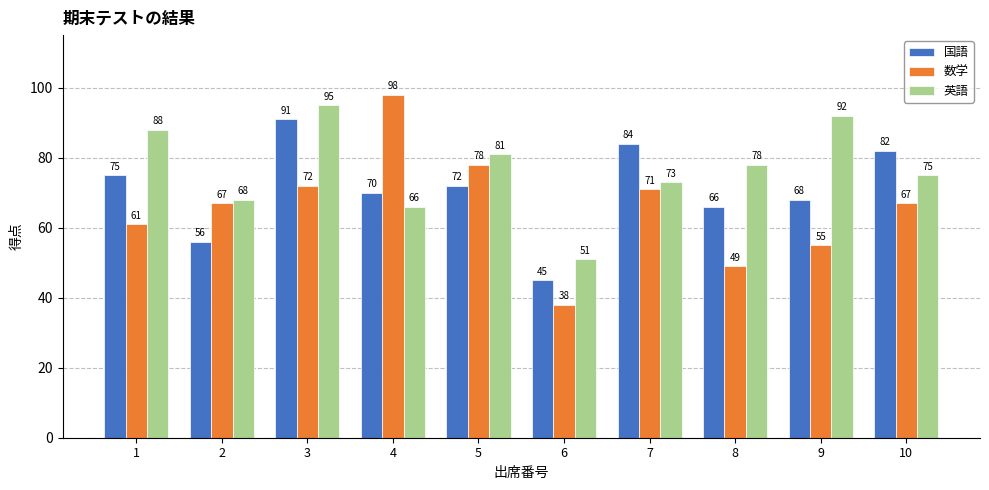

Reading left to right, what are all the values shown in this chart?

国語: 75	56	91	70	72	45	84	66	68	82
数学: 61	67	72	98	78	38	71	49	55	67
英語: 88	68	95	66	81	51	73	78	92	75